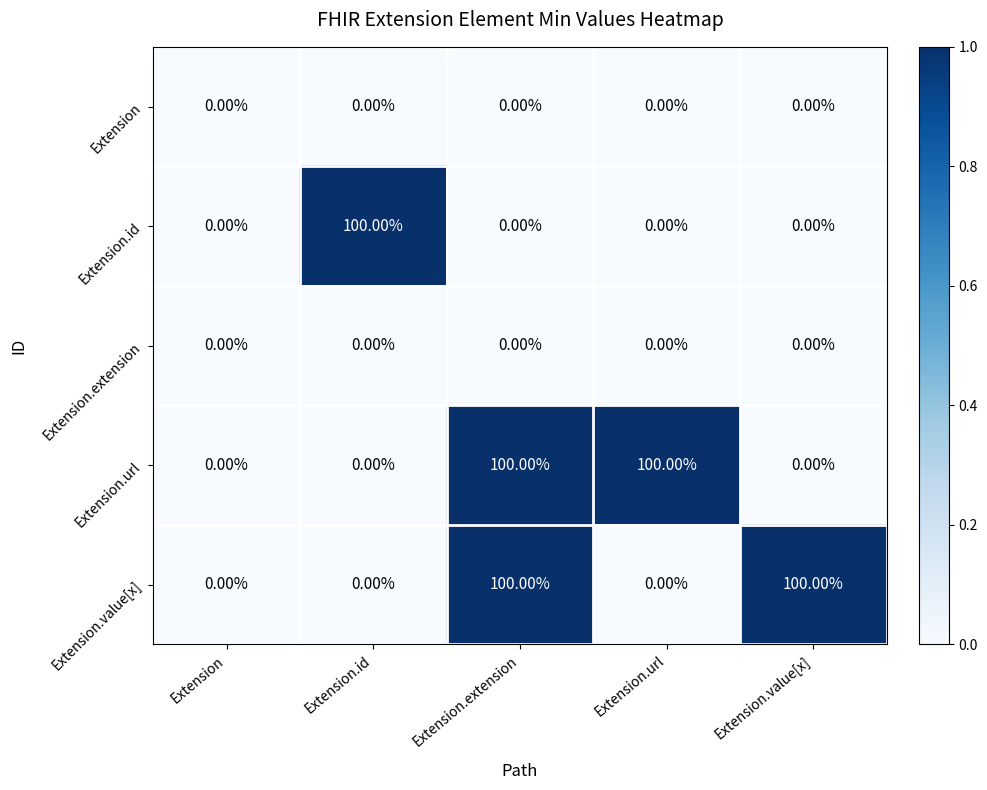

What is the difference between the maximum and minimum values in the Extension.id series?

100